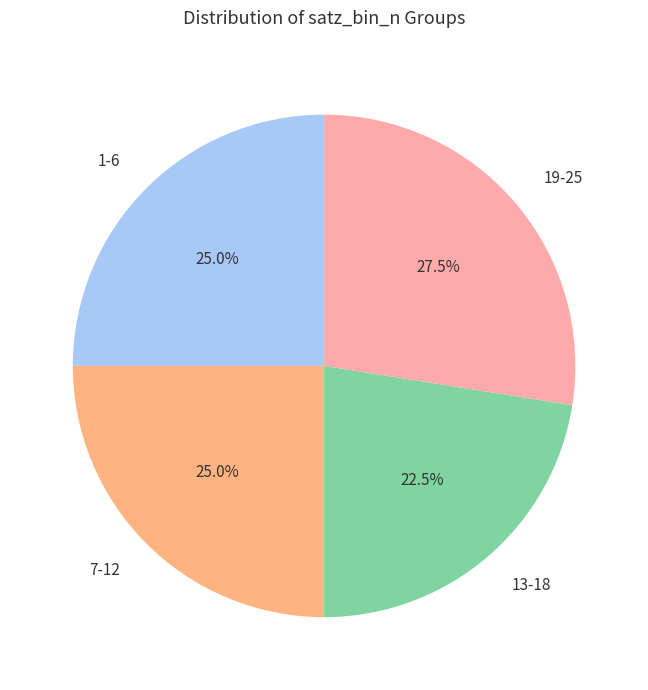

What is the smallest slice in the pie chart?

13-18